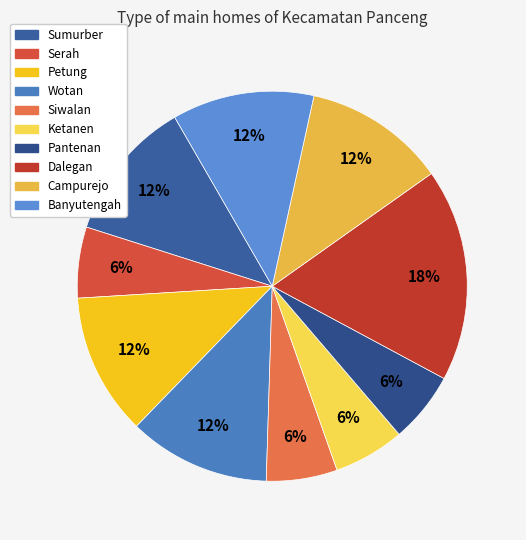

Is Sumurber the majority of the pie?

No